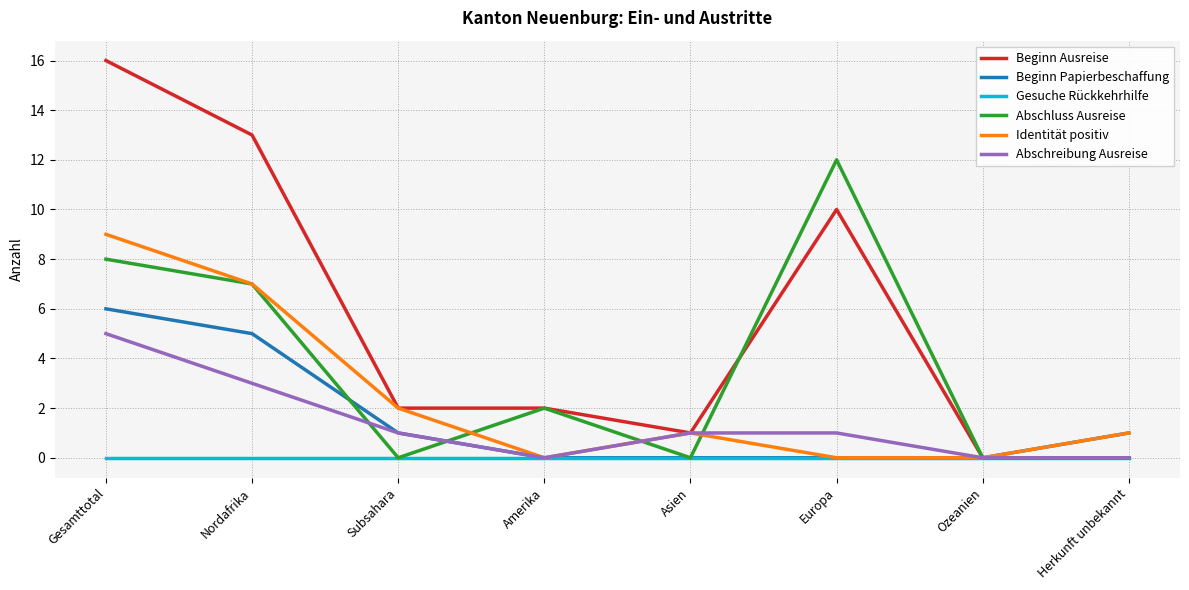

What is the highest value of the Abschluss Ausreise series?

12